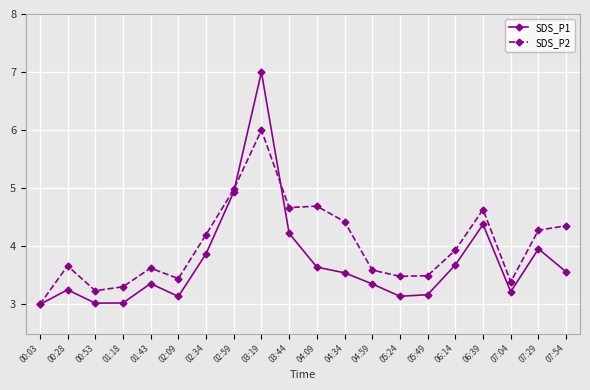

Rank the series by their average value, from highest to lowest.

SDS_P2, SDS_P1